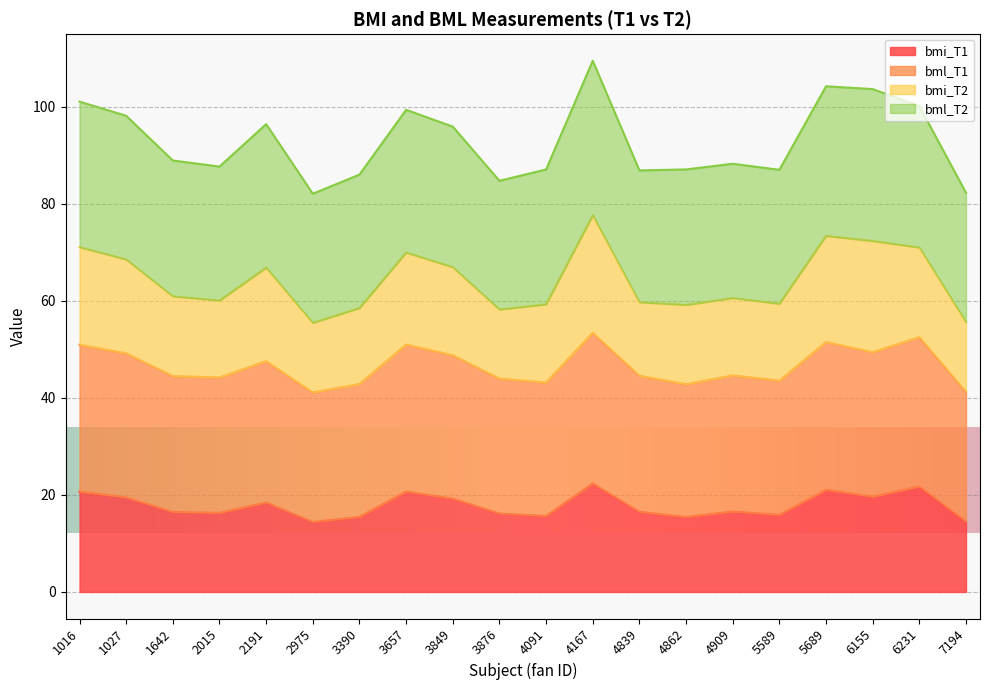

The bmi_T1 series shows 19.5 at 1027. True or false?

True